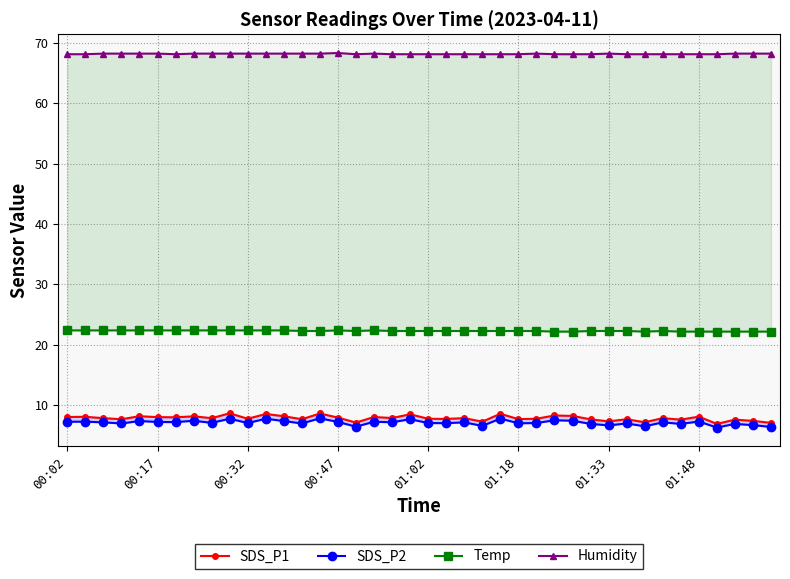

True or false: SDS_P2 and SDS_P1 cross at least once.

False